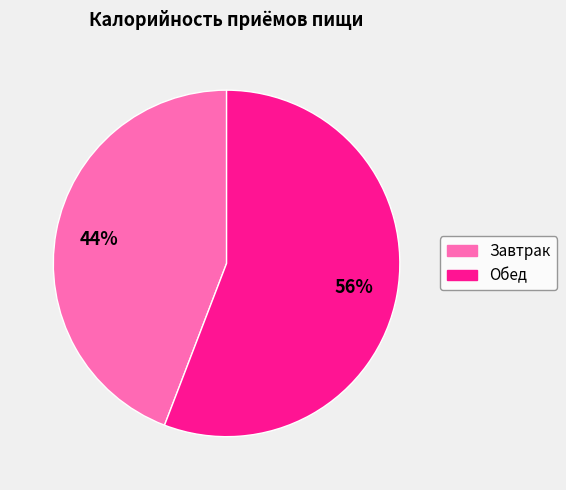

To the nearest percent, what is the average slice percentage?

50%